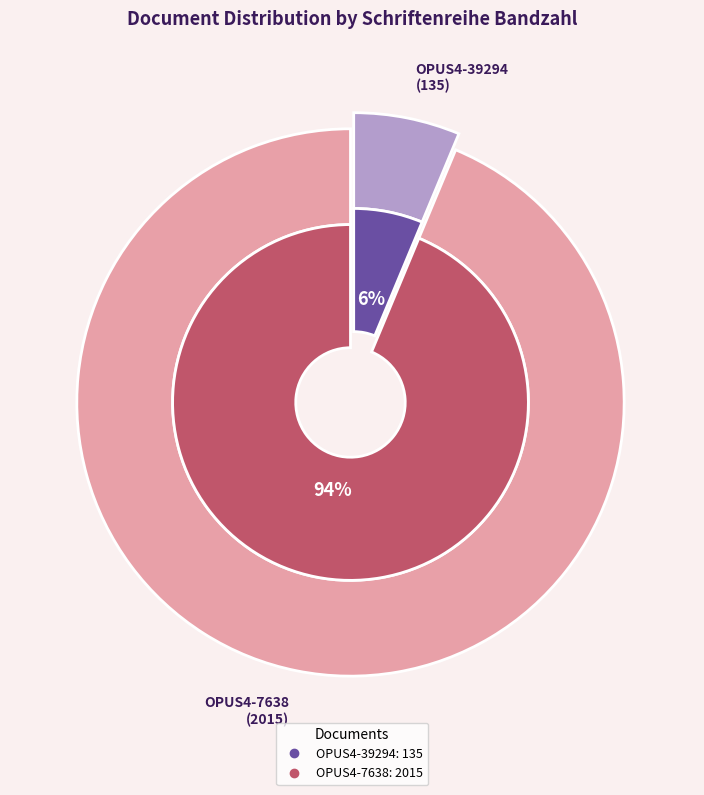

To the nearest percent, what percentage of the pie is OPUS4-7638?

94%